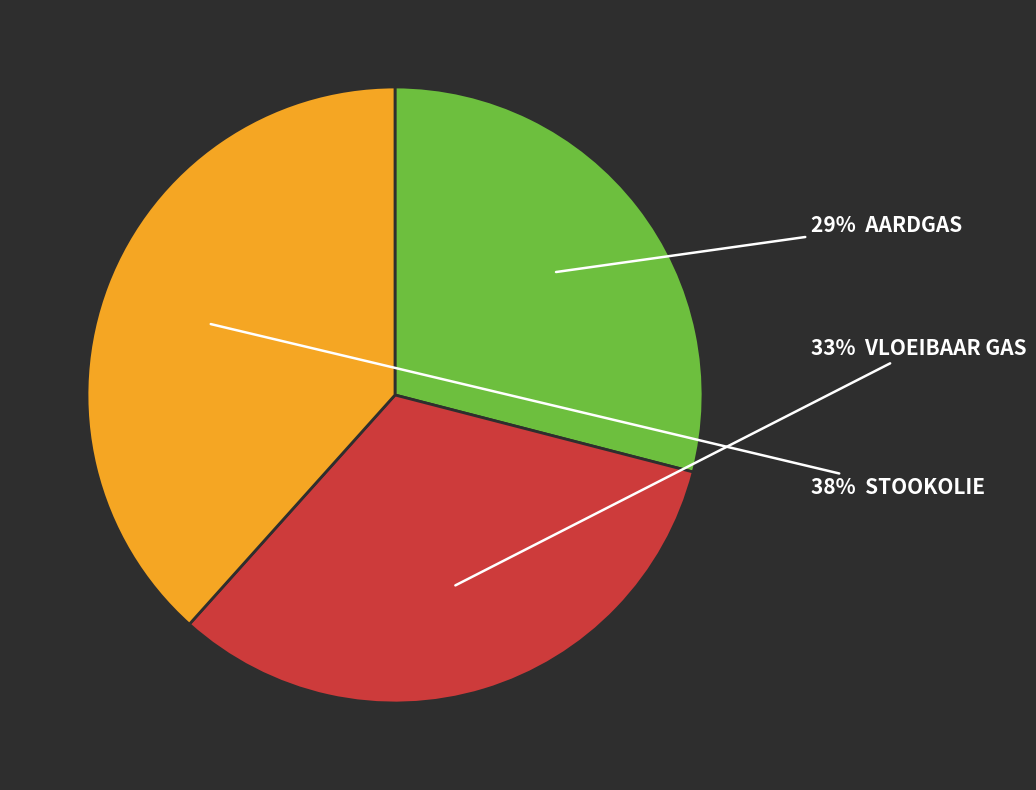

To the nearest percent, what is the average slice percentage?

33%